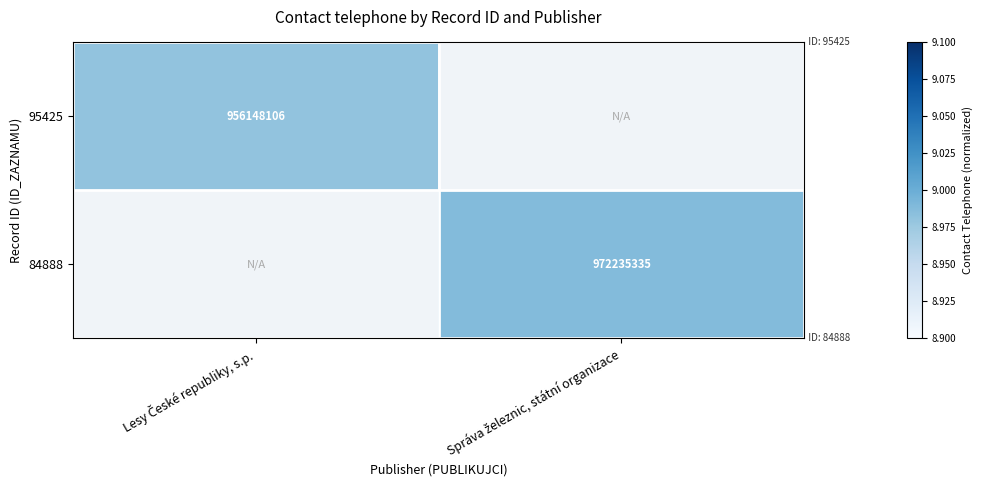

Between Správa železnic, státní organizace and Lesy České republiky, s.p., which is larger?

Lesy České republiky, s.p.